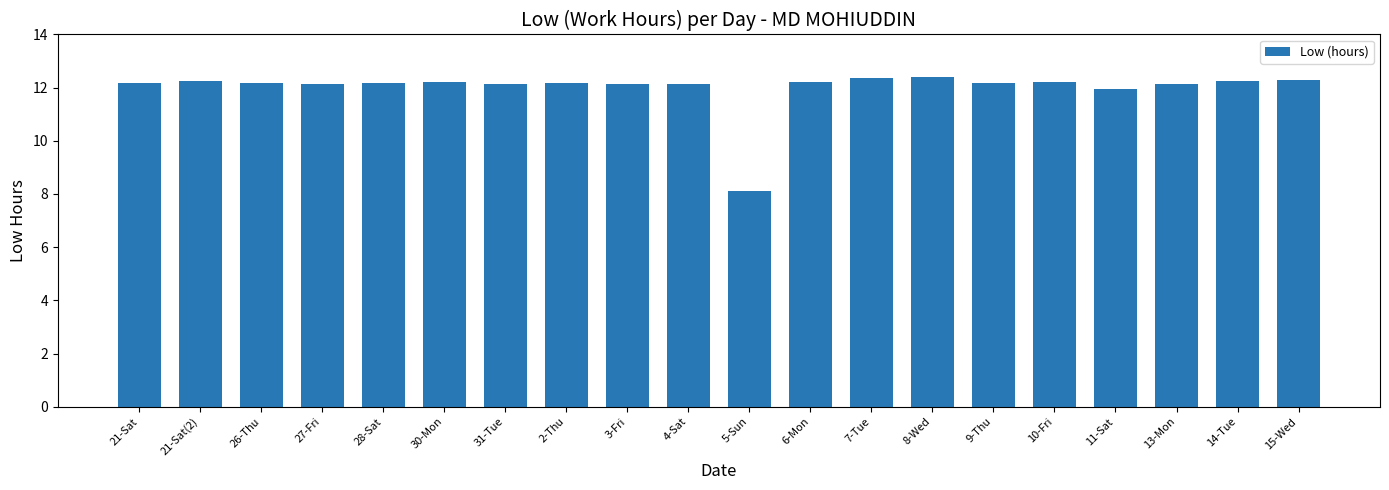

The value at 27-Fri is 12.1. True or false?

True